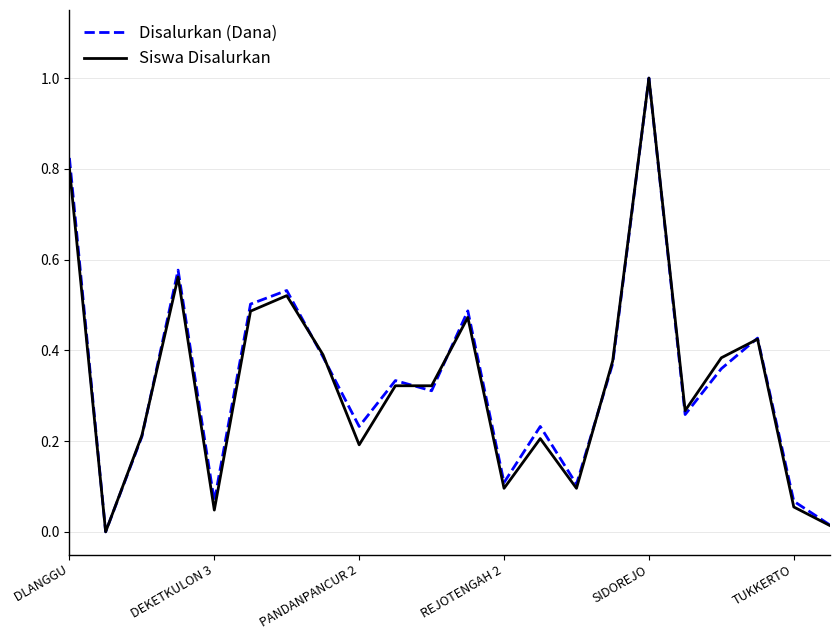

What is the greatest value displayed?

1.0